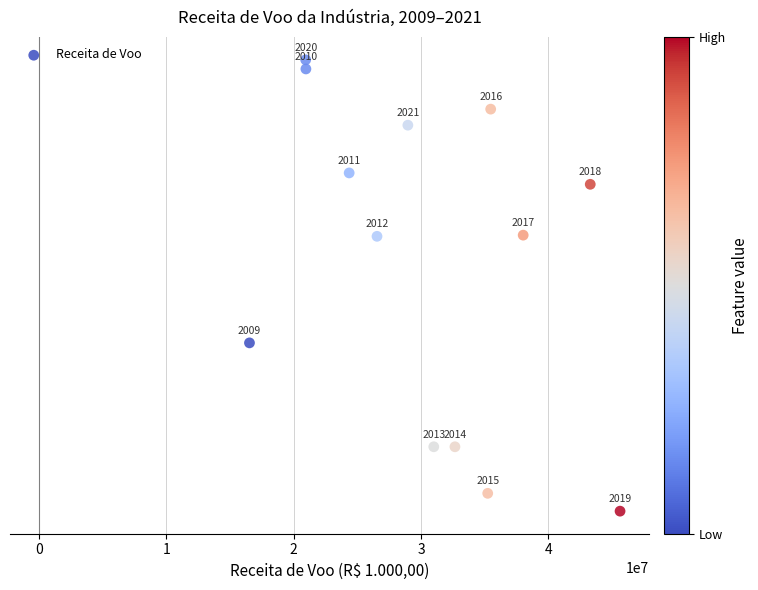

What is the range of Y values (max minus min)?

0.3